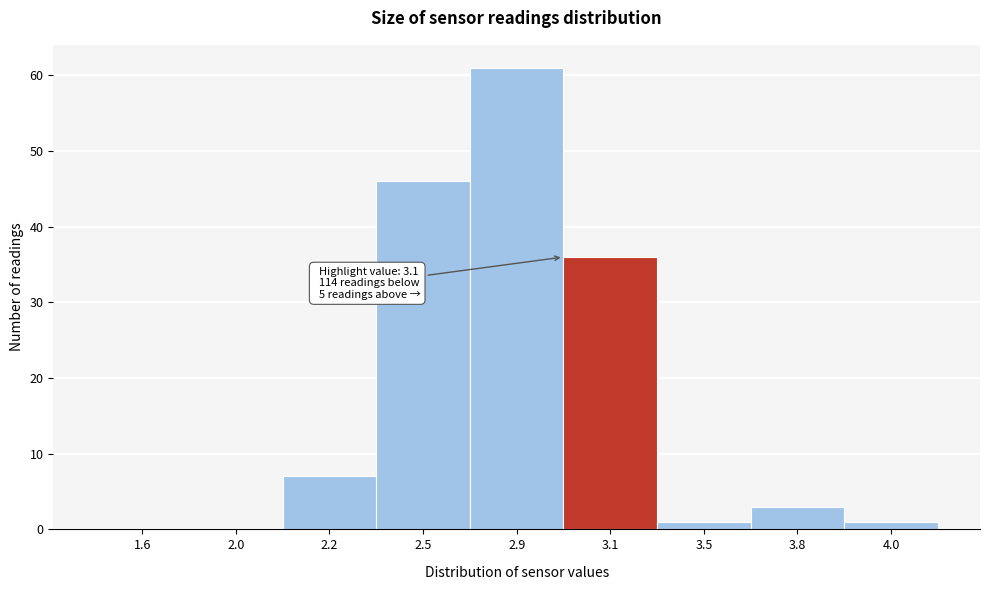

Reading right to left, transcribe all the data shown in this chart.

4.0=1	3.8=3	3.5=1	3.1=36	2.9=61	2.5=46	2.2=7	2.0=0	1.6=0